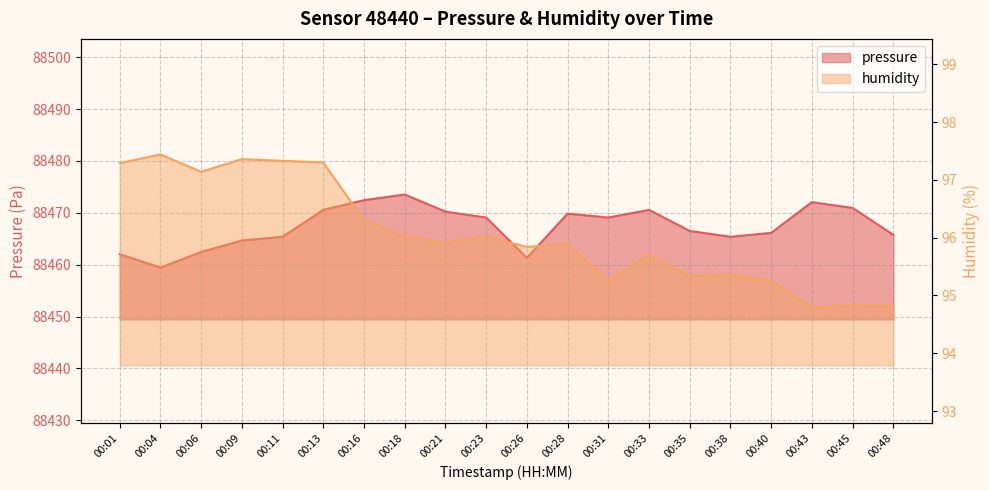

What is the approximate value of humidity at 00:35?

95.3